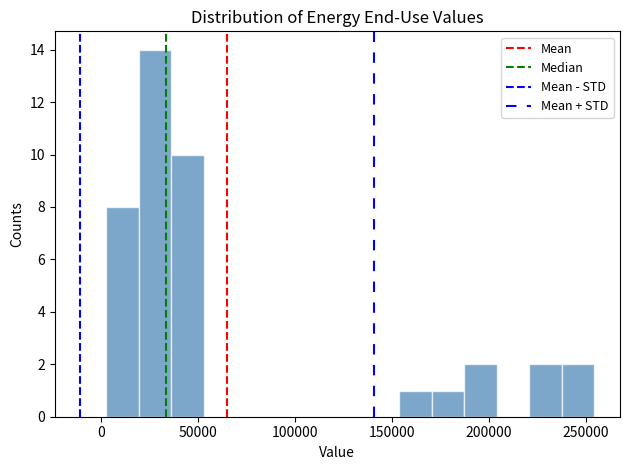

Read against the x-axis, roughly where is the centre of the tallest bar?

30000